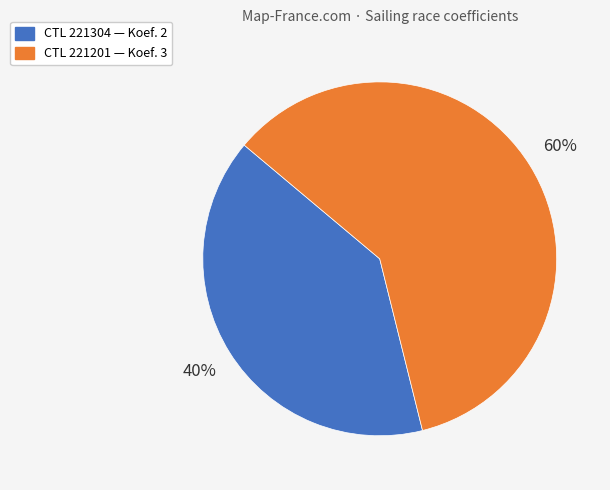

To the nearest percent, what is the difference between the largest and smallest slice percentages?

20%